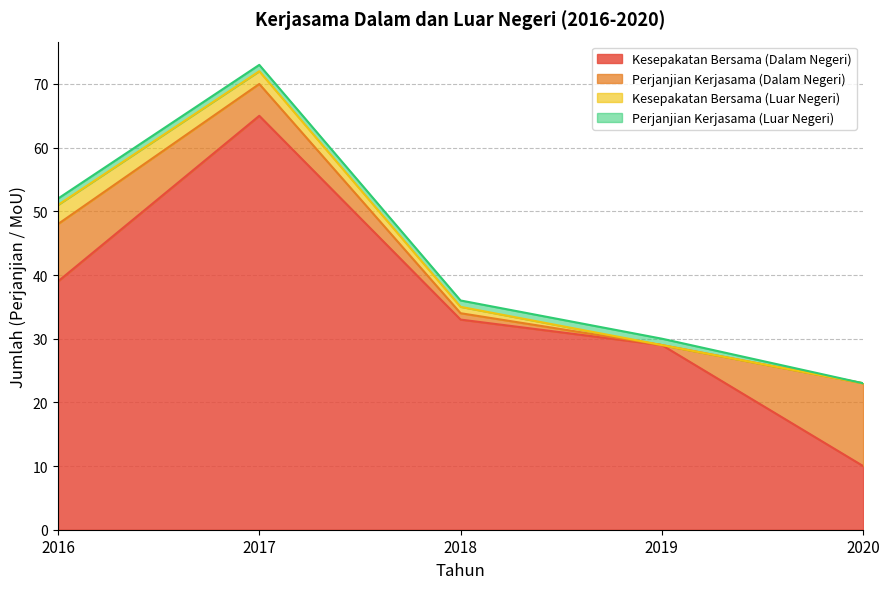

True or false: Kesepakatan Bersama (Dalam Negeri) and Perjanjian Kerjasama (Luar Negeri) cross at least once.

False